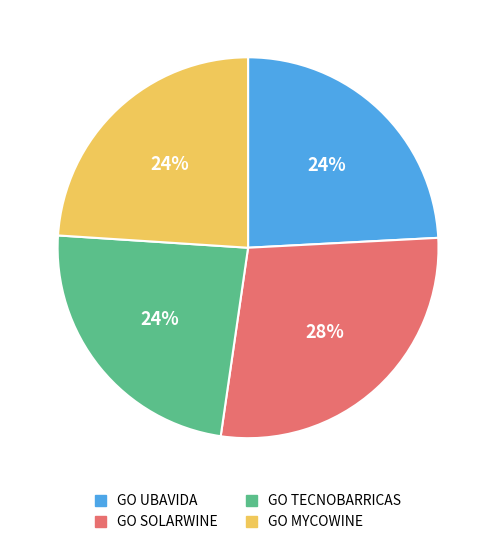

Between GO SOLARWINE and GO TECNOBARRICAS, which is larger?

GO SOLARWINE